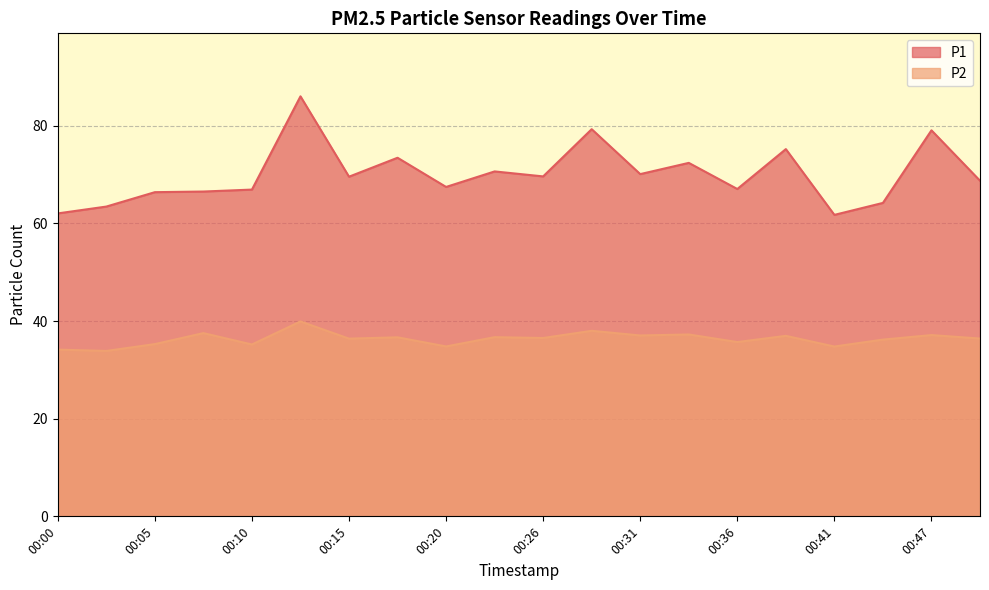

True or false: P2 and P1 cross at least once.

False